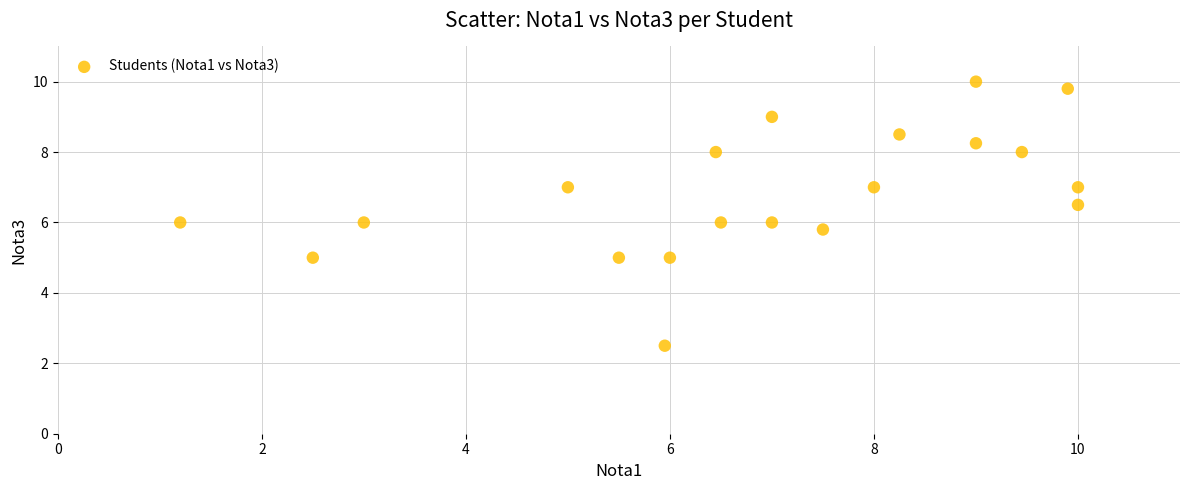

What is the range of X values (max minus min)?

8.8